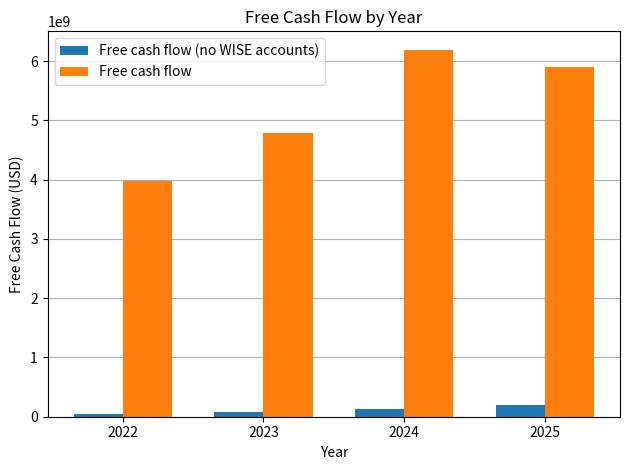

True or false: Free cash flow has a value of 3978189316.2 at 2022.

True